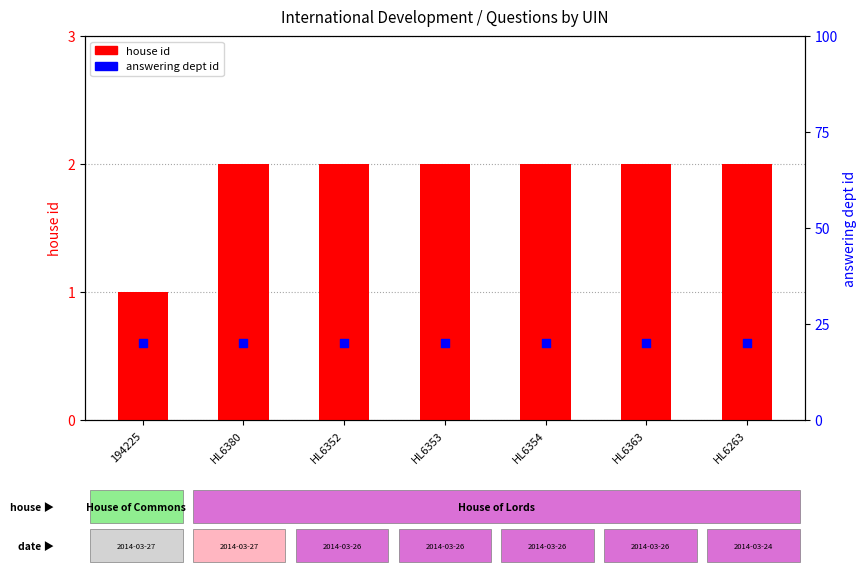

What are all the series names shown in the legend?

house id, answering dept id